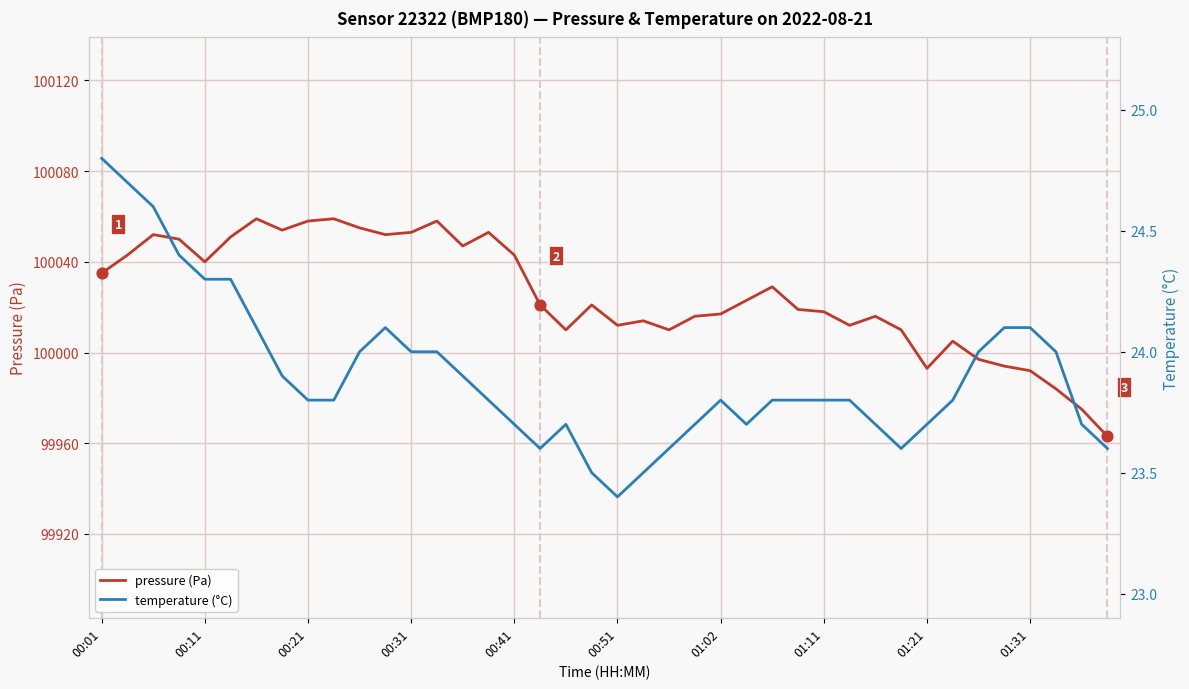

What is the total value across all series at 01:02?

100040.8